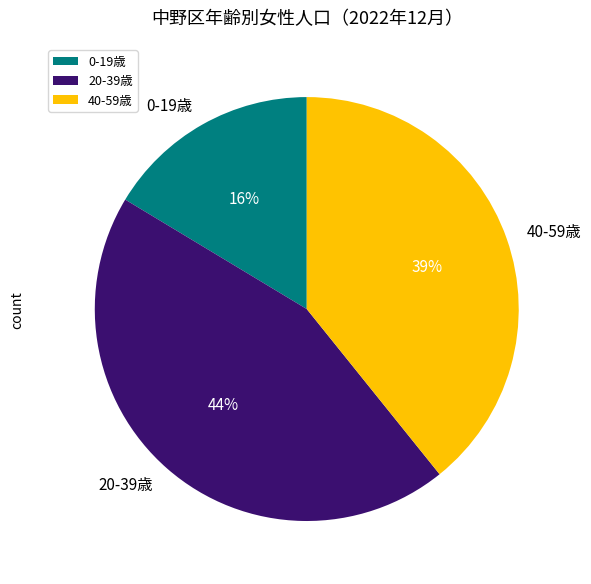

Combined, do 40-59歳 and 0-19歳 account for over 50%?

Yes